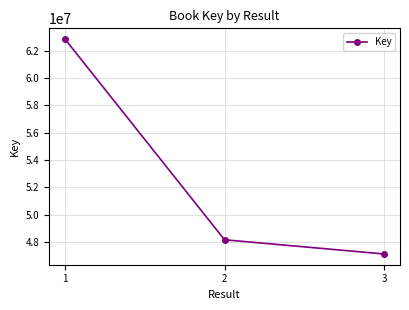

What is the ratio of the value at 3 to the value at 1?

0.8